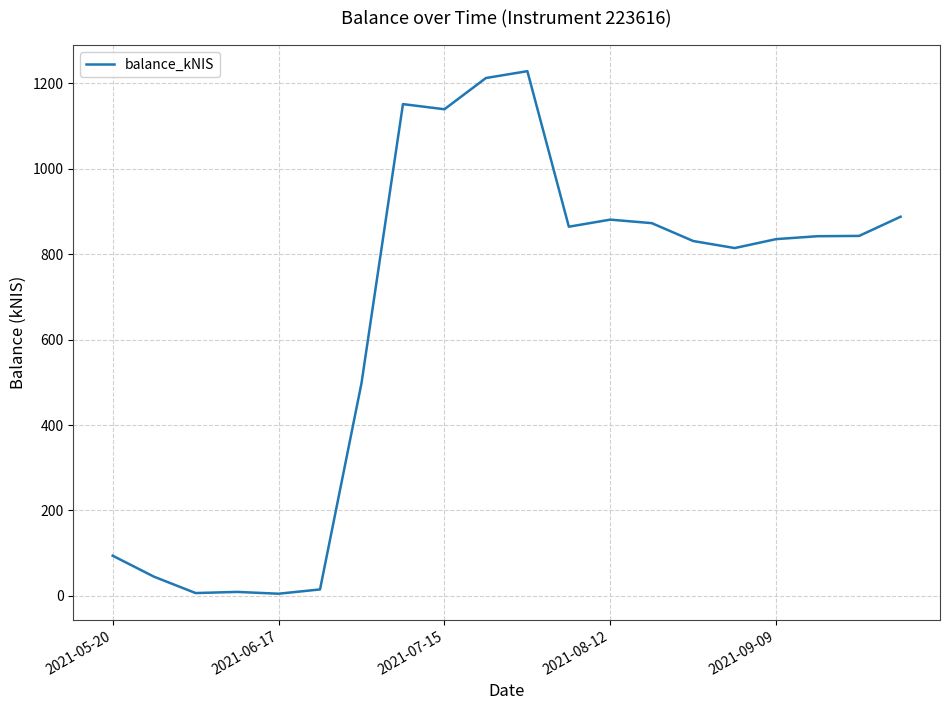

What is the difference between the maximum and minimum values?

1223.9